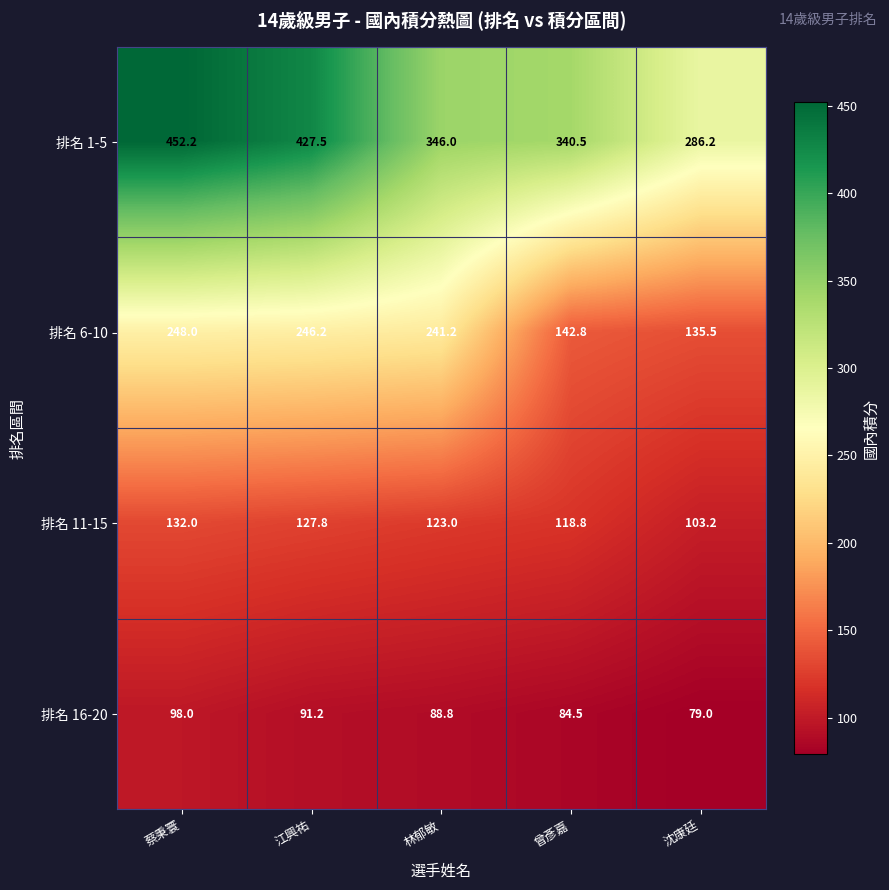

Is it true that 排名 11-15 equals 123.0 at 林郁敏?

True